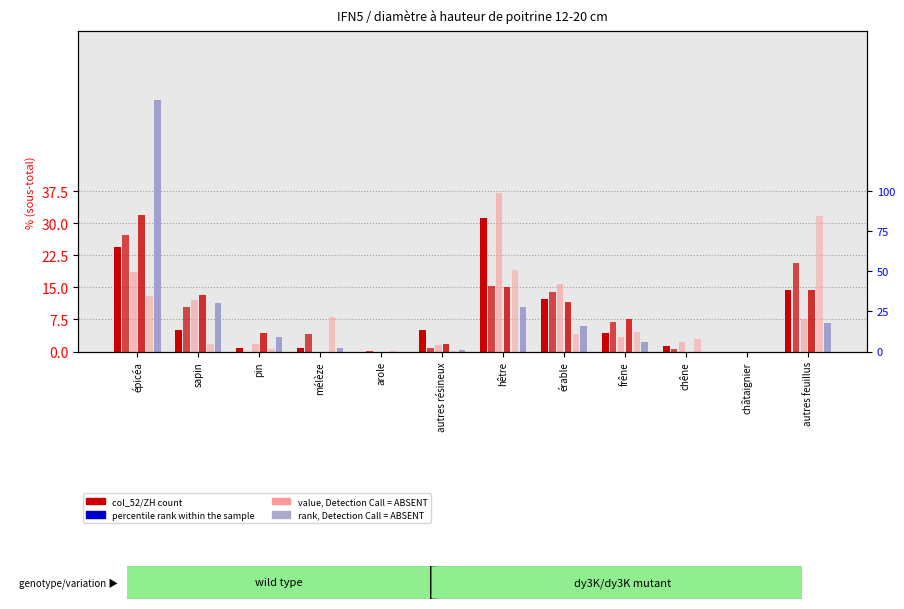

What value does the col_52 (ZH %) series have at pin?

0.9